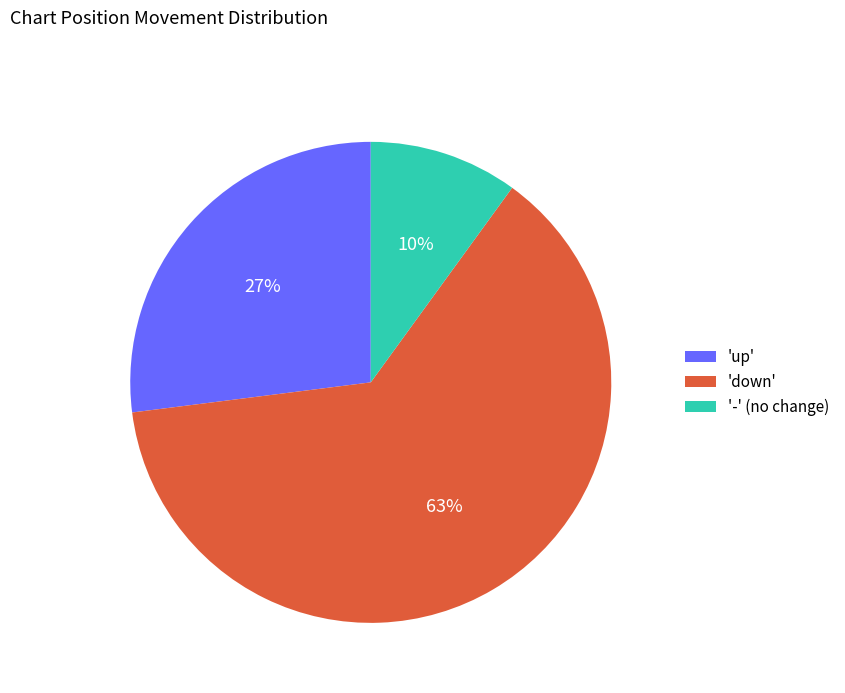

To the nearest percent, what is the average slice percentage?

33%